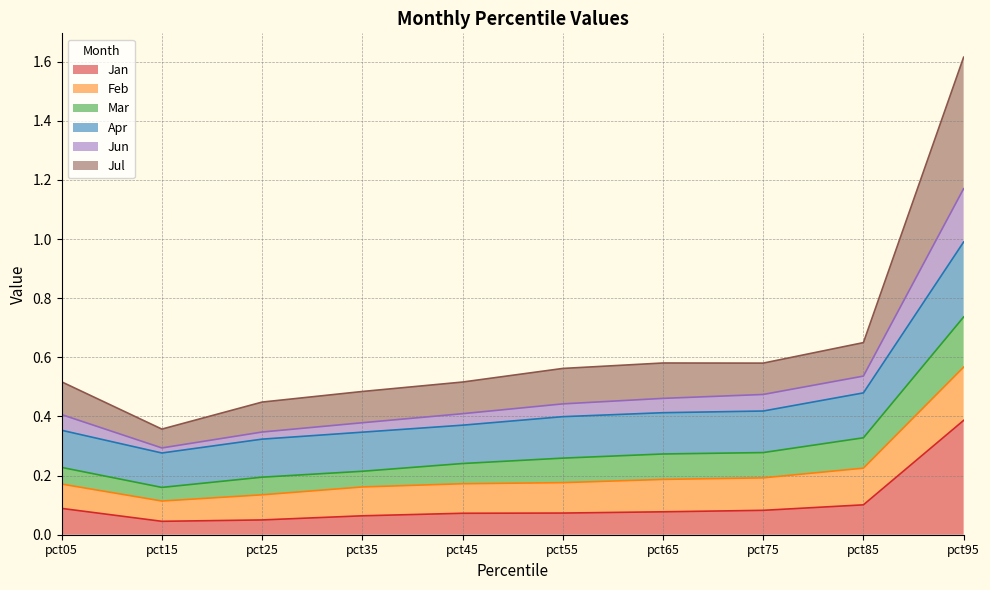

The Jun series shows 0.3 at pct55. True or false?

False